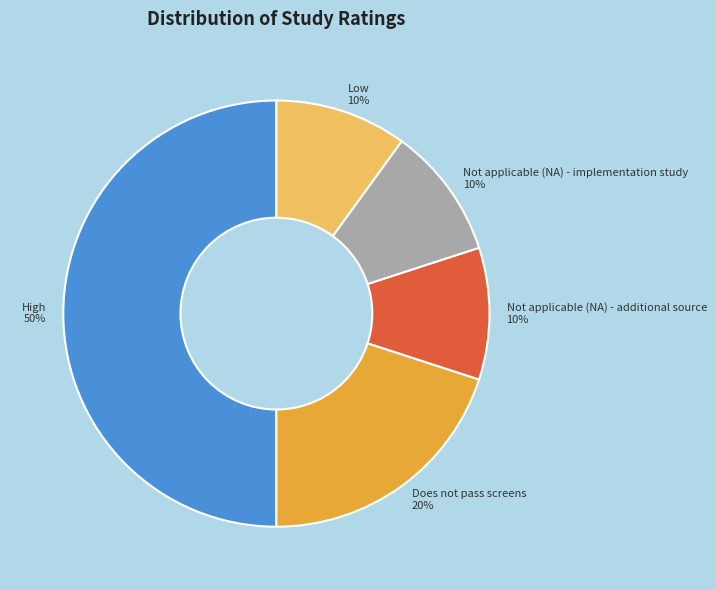

Count the number of slices in the pie.

5